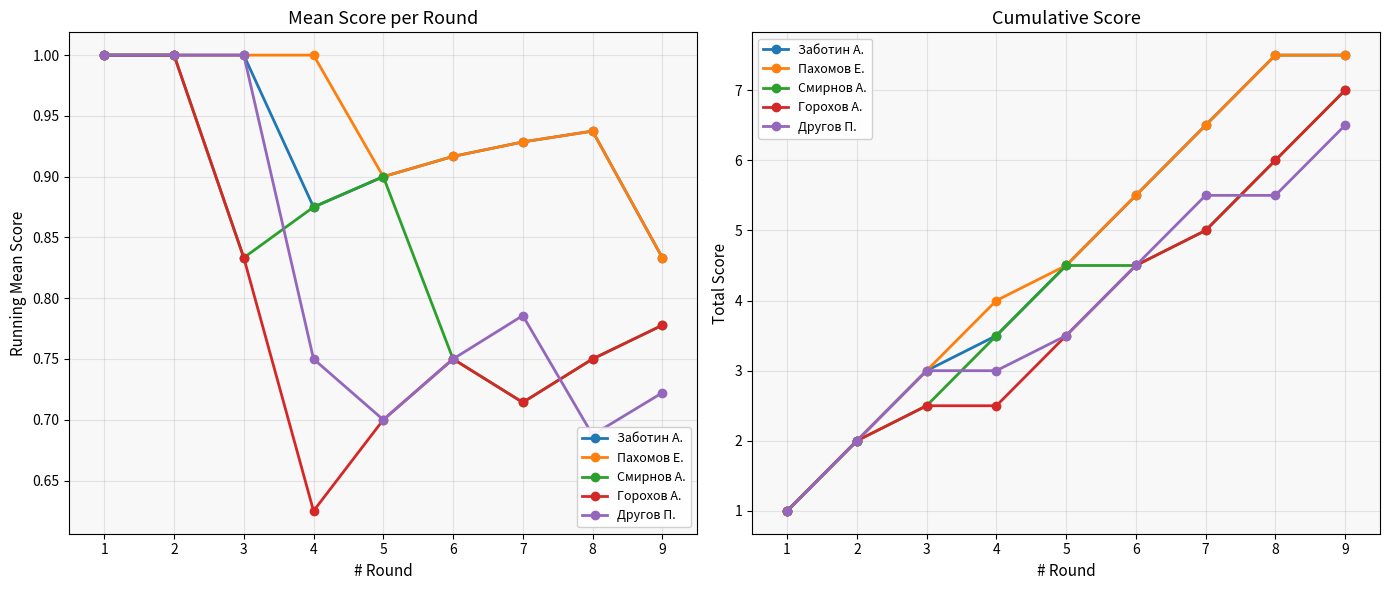

What is the total value across all series at 8?

32.5